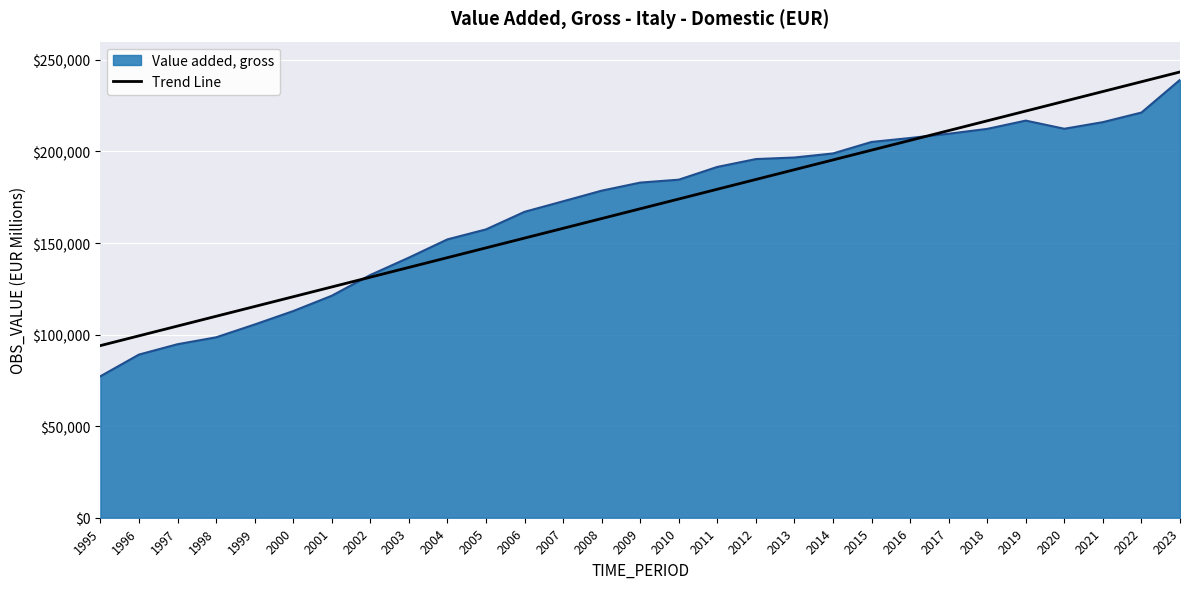

At which category does the chart reach its peak across all series?

2023